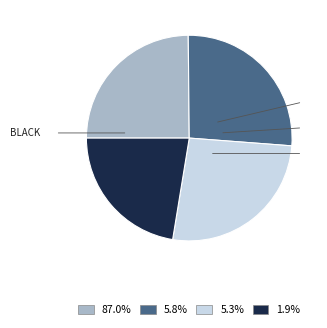

Is there any slice that represents more than half of the pie?

No